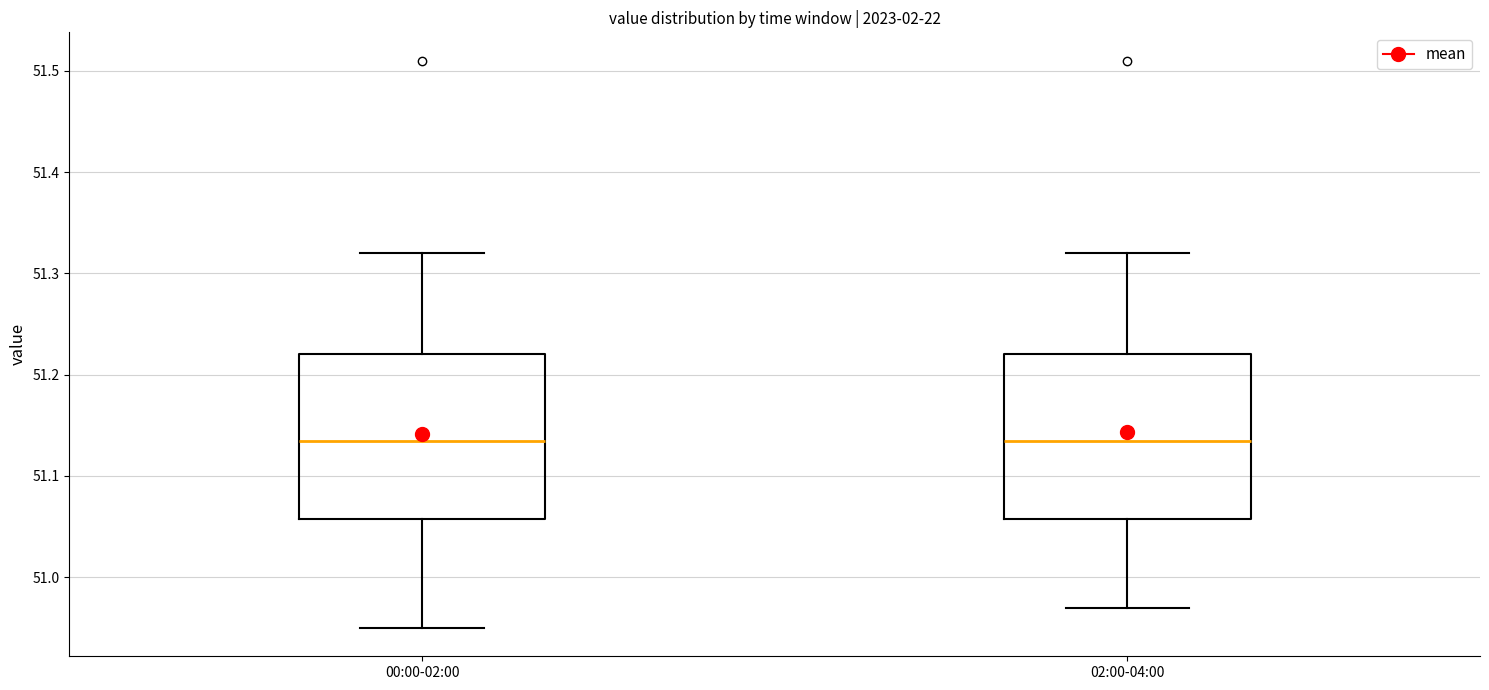

Reading left to right, transcribe this box plot: for each box, give where its median line is, the range the box spans, and where its two whiskers end, as read against the y-axis. The values are not printed on the chart, so give them approximately, as read against the axis.

00:00-02:00: median 51.14, box 51.06 to 51.22, whiskers 50.95 to 51.32
02:00-04:00: median 51.14, box 51.06 to 51.22, whiskers 50.97 to 51.32